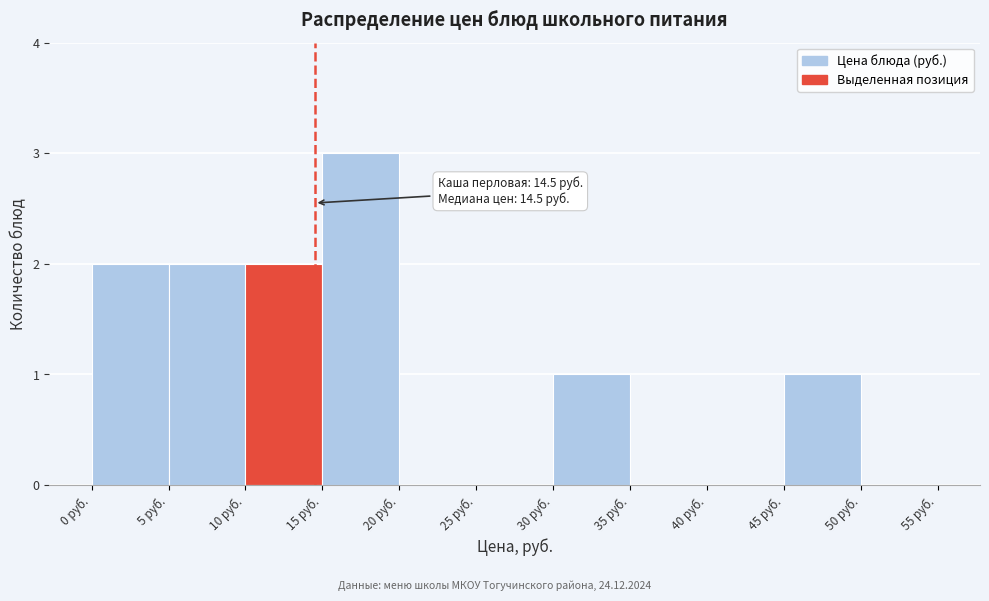

Which range on the x-axis has the tallest bar?

15 to 20